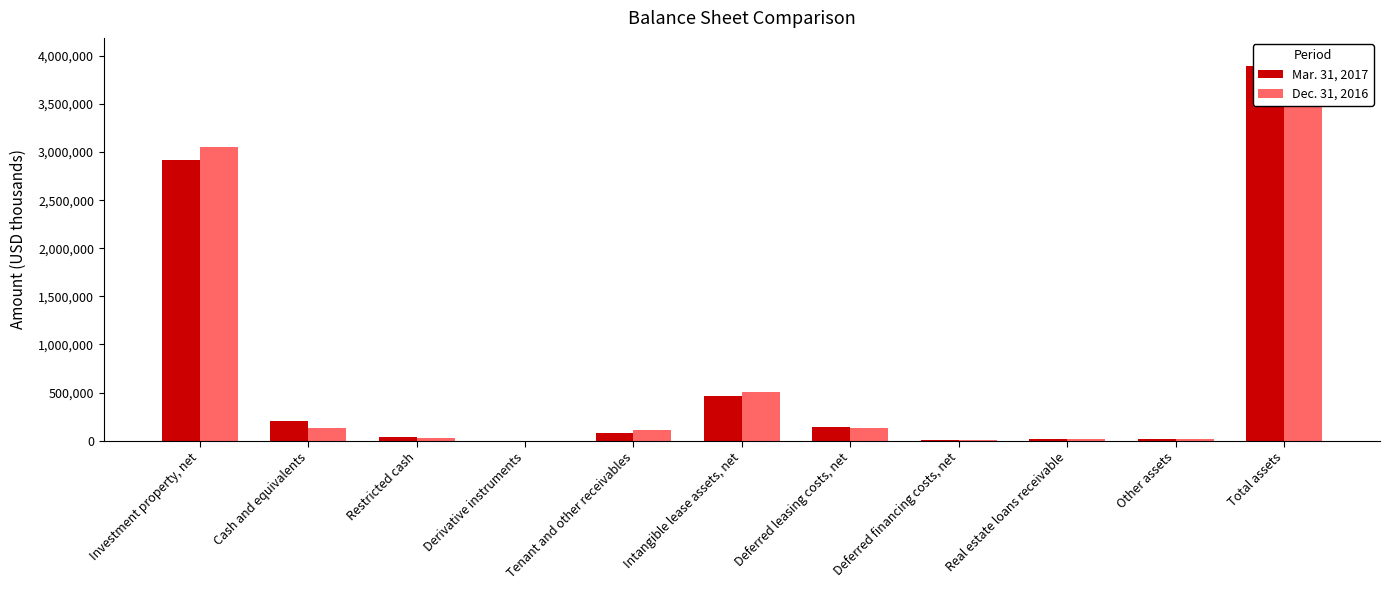

What is the label of the 10th bar from the right?

Cash and equivalents